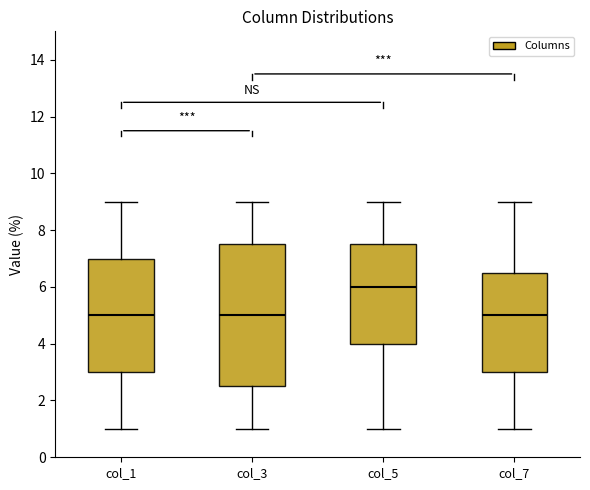

Where does the median line of the box for col_3 sit on the y-axis? The values are not printed on the chart, so give them approximately, as read against the axis.

5.0